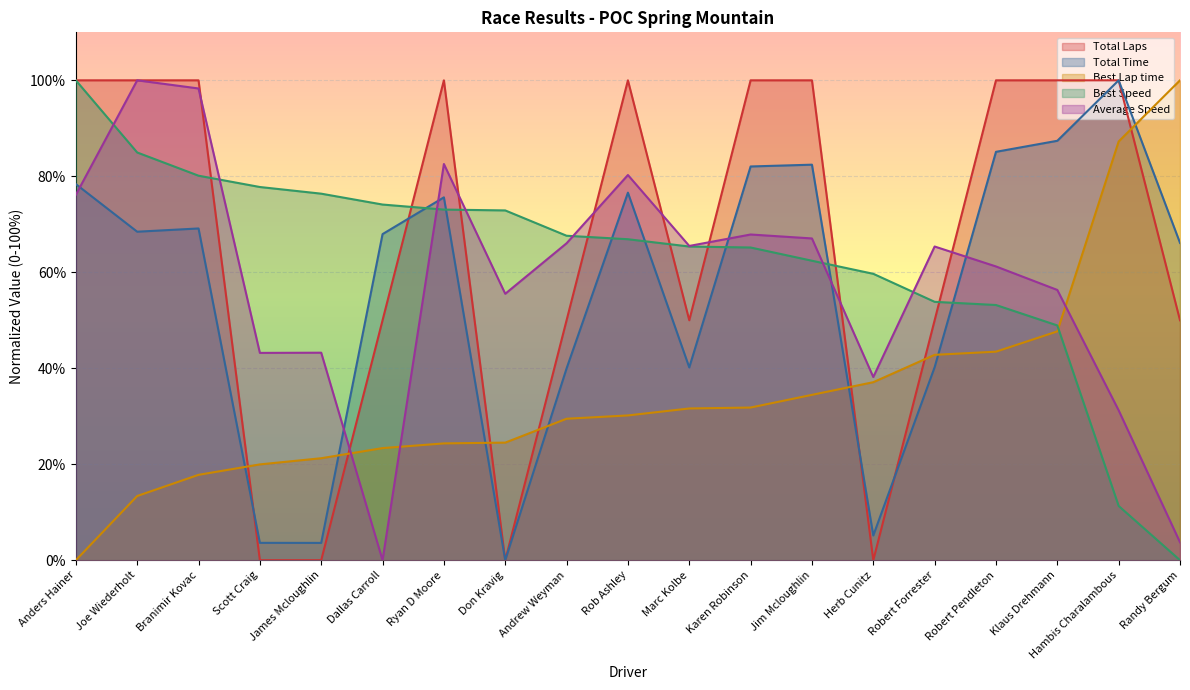

The Best Speed series shows 73.1 at Ryan D Moore. True or false?

True